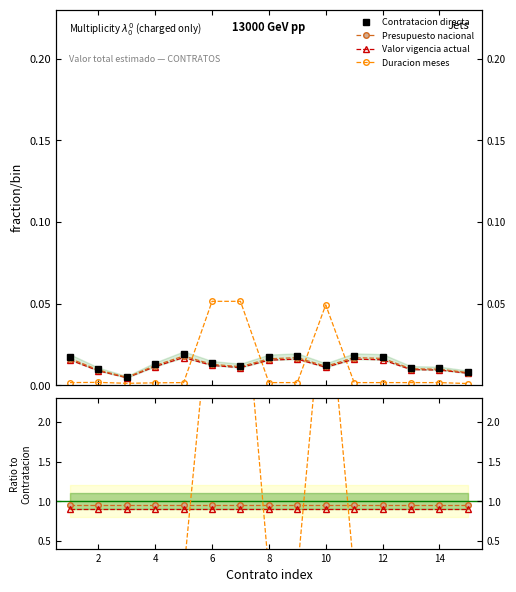

How many interior local valleys does the Duracion meses series have?

3